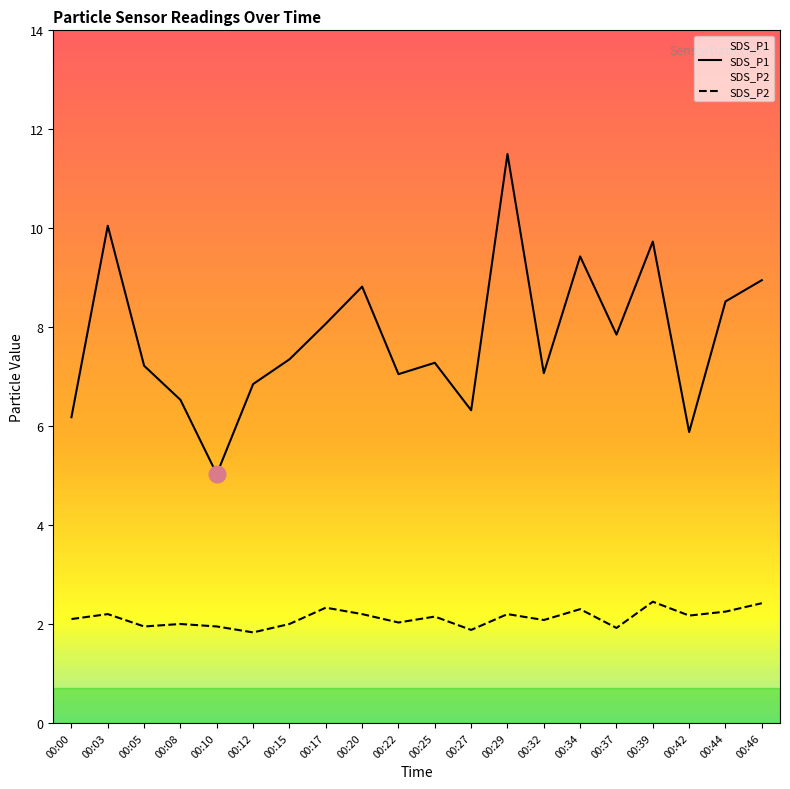

At which category does the chart reach its minimum across all series?

00:12